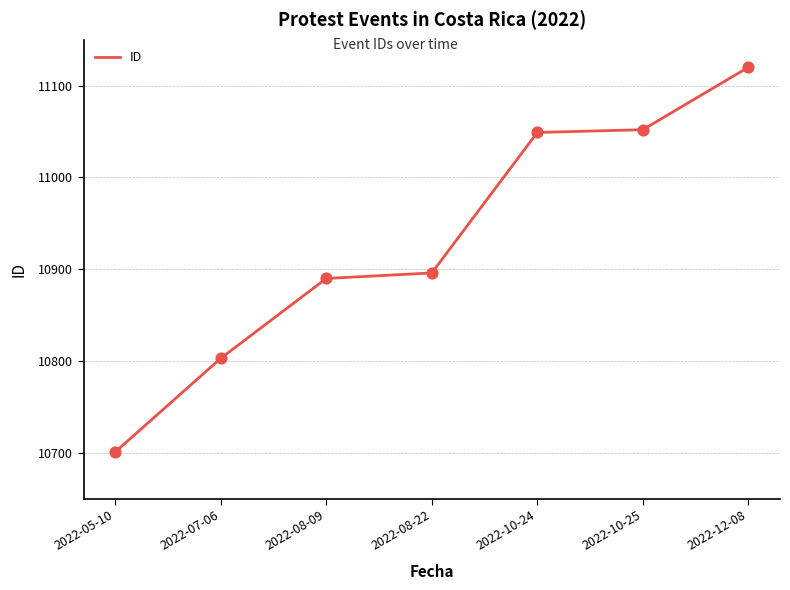

What is the change in value from 2022-08-22 to 2022-10-25?

+156